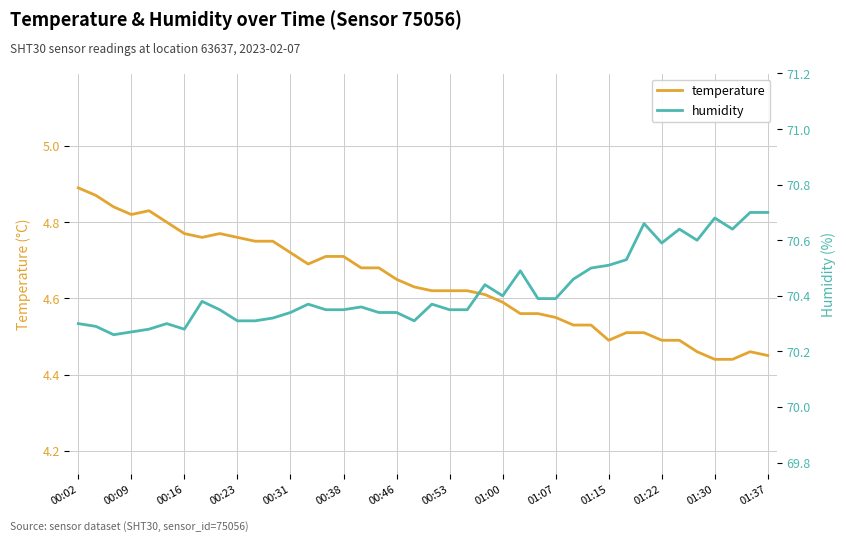

What is the average value of the temperature series?

4.6